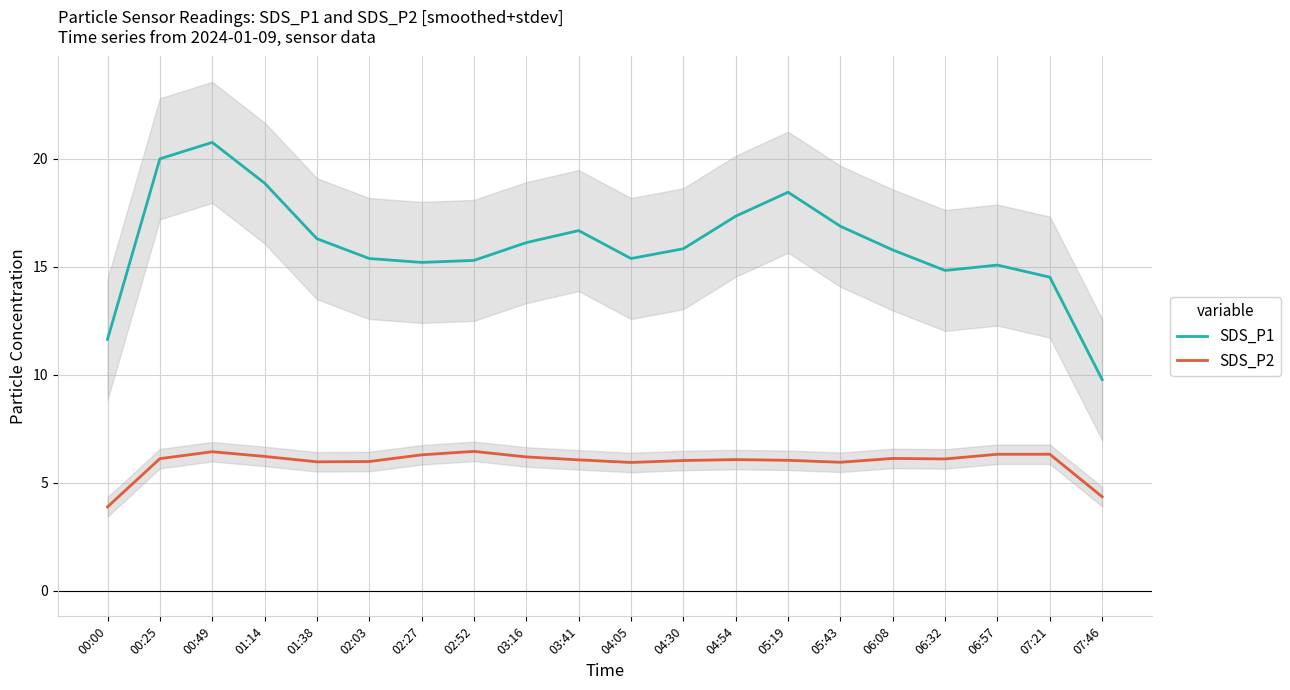

In SDS_P2, how many points are lower than both neighbors (excluding endpoints)?

4